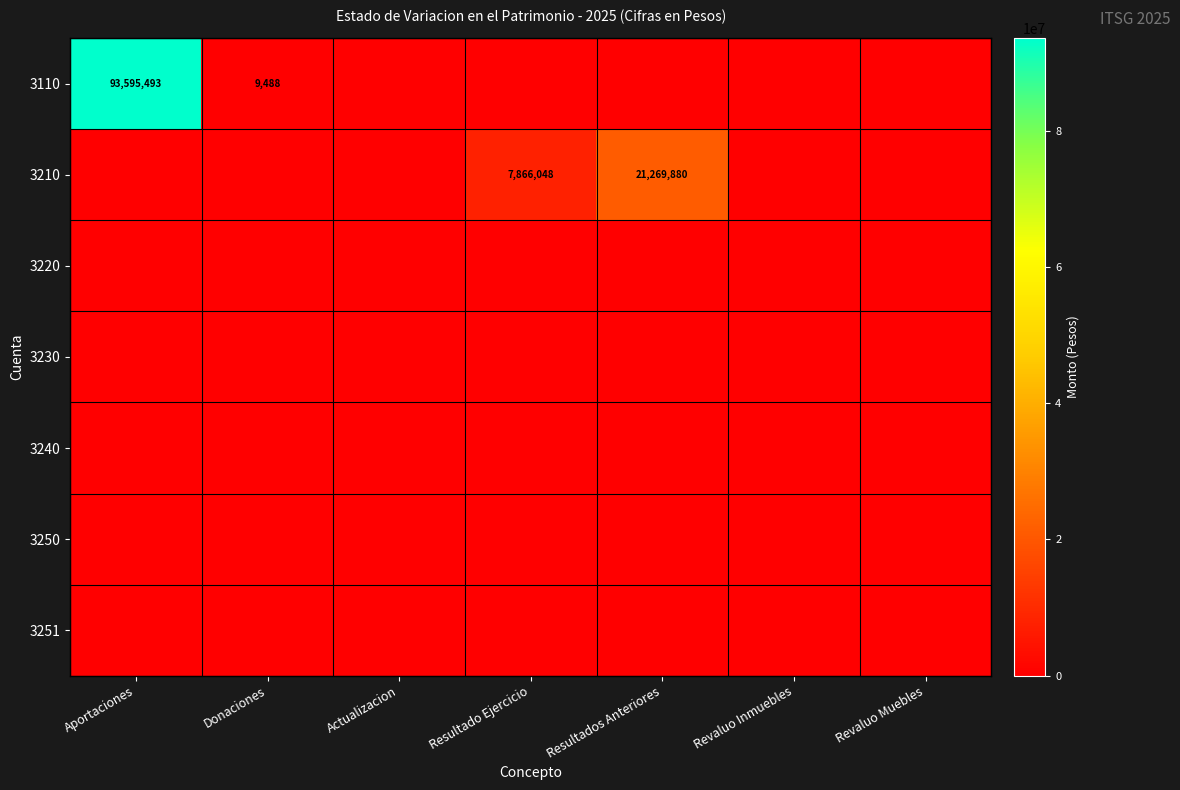

True or false: 3110 has a value of 93595492.8 at Aportaciones.

True